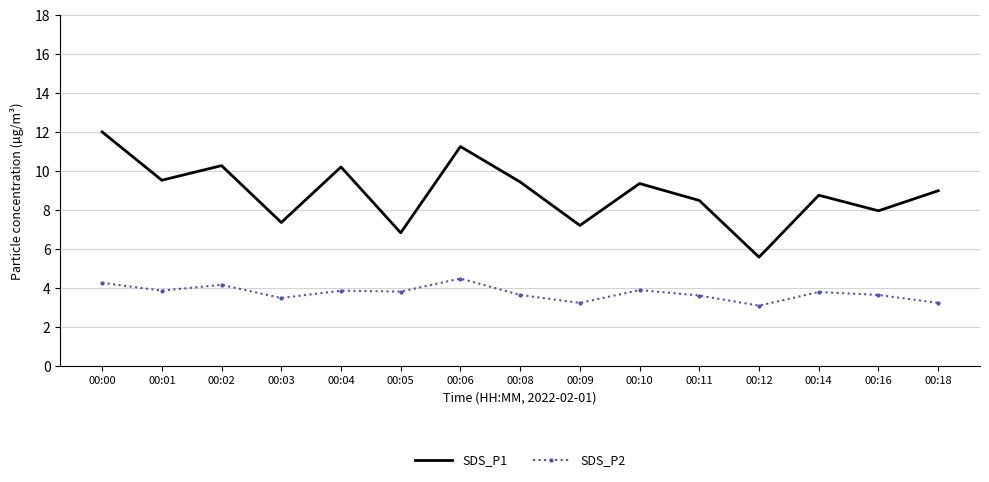

What is the difference between the second highest and second lowest values in the SDS_P1 series?

4.4